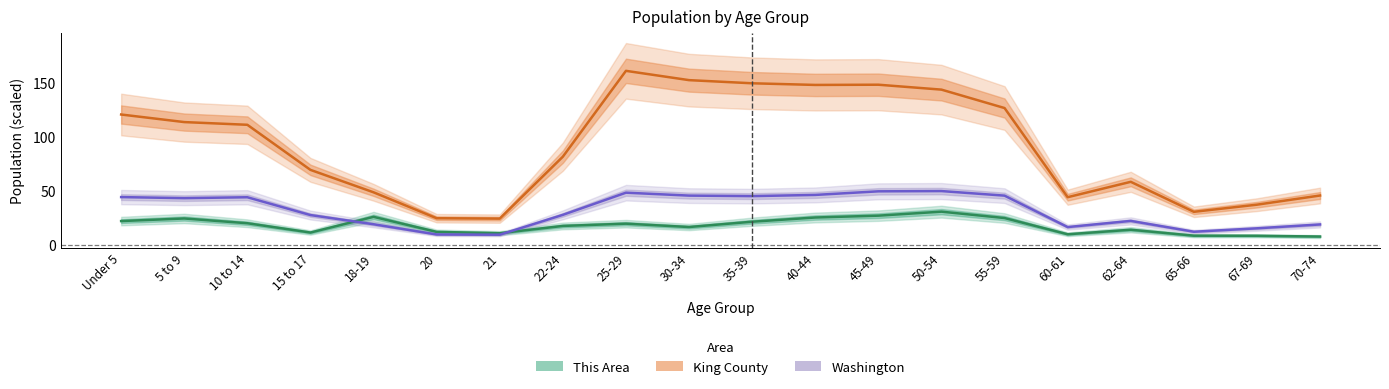

Is the value of King County at 50-54 greater than the value of This Area at 62-64?

Yes